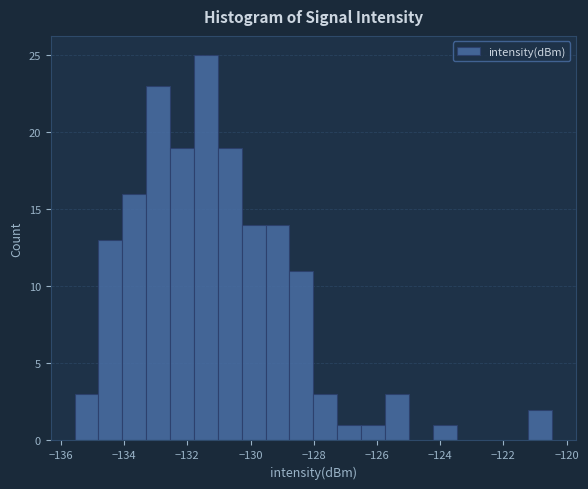

Around what value on the x-axis is the tallest bar? Give the approximate position of its centre, as read against the axis.

-131.4